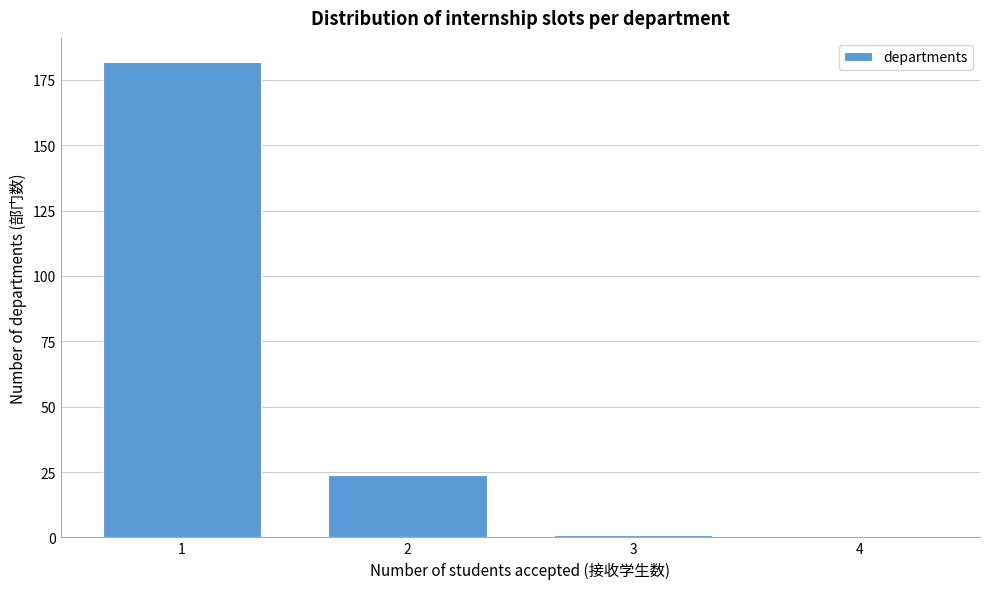

Reading left to right, transcribe all the data shown in this chart.

1=182	2=24	3=1	4=0